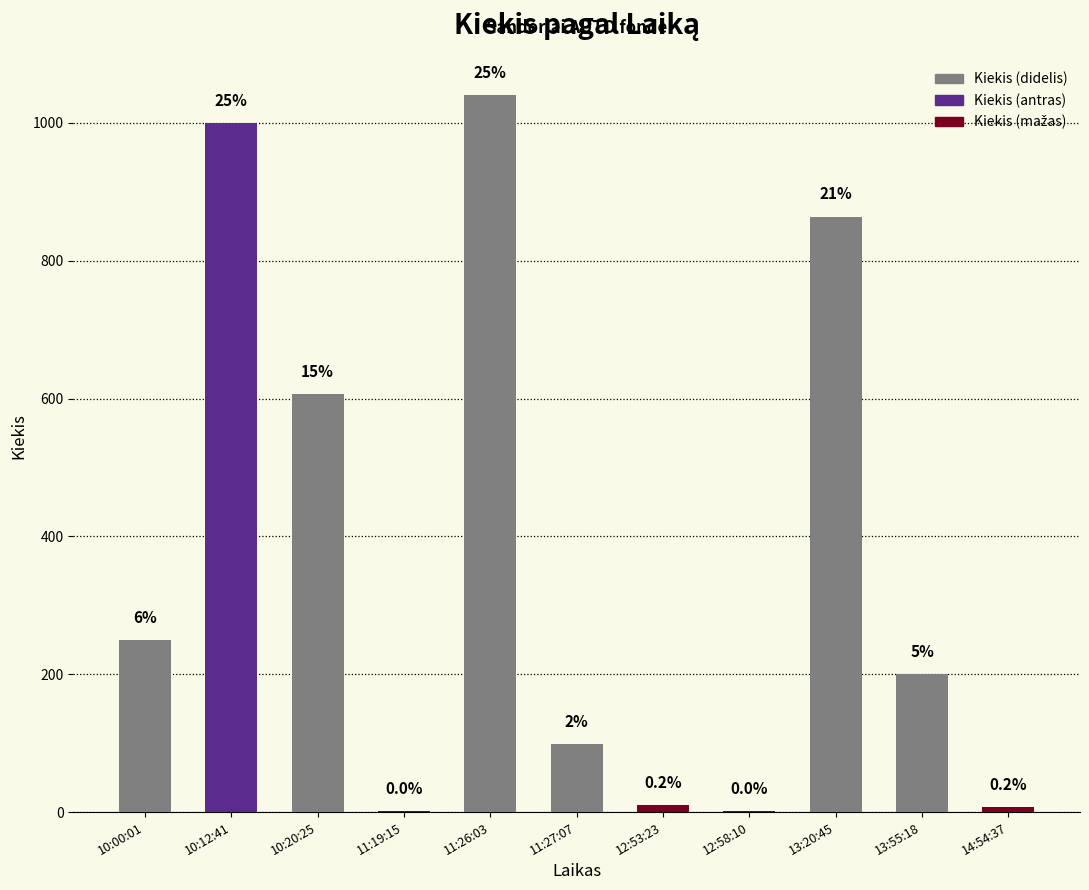

At which label is the value closest to 521?

10:20:25